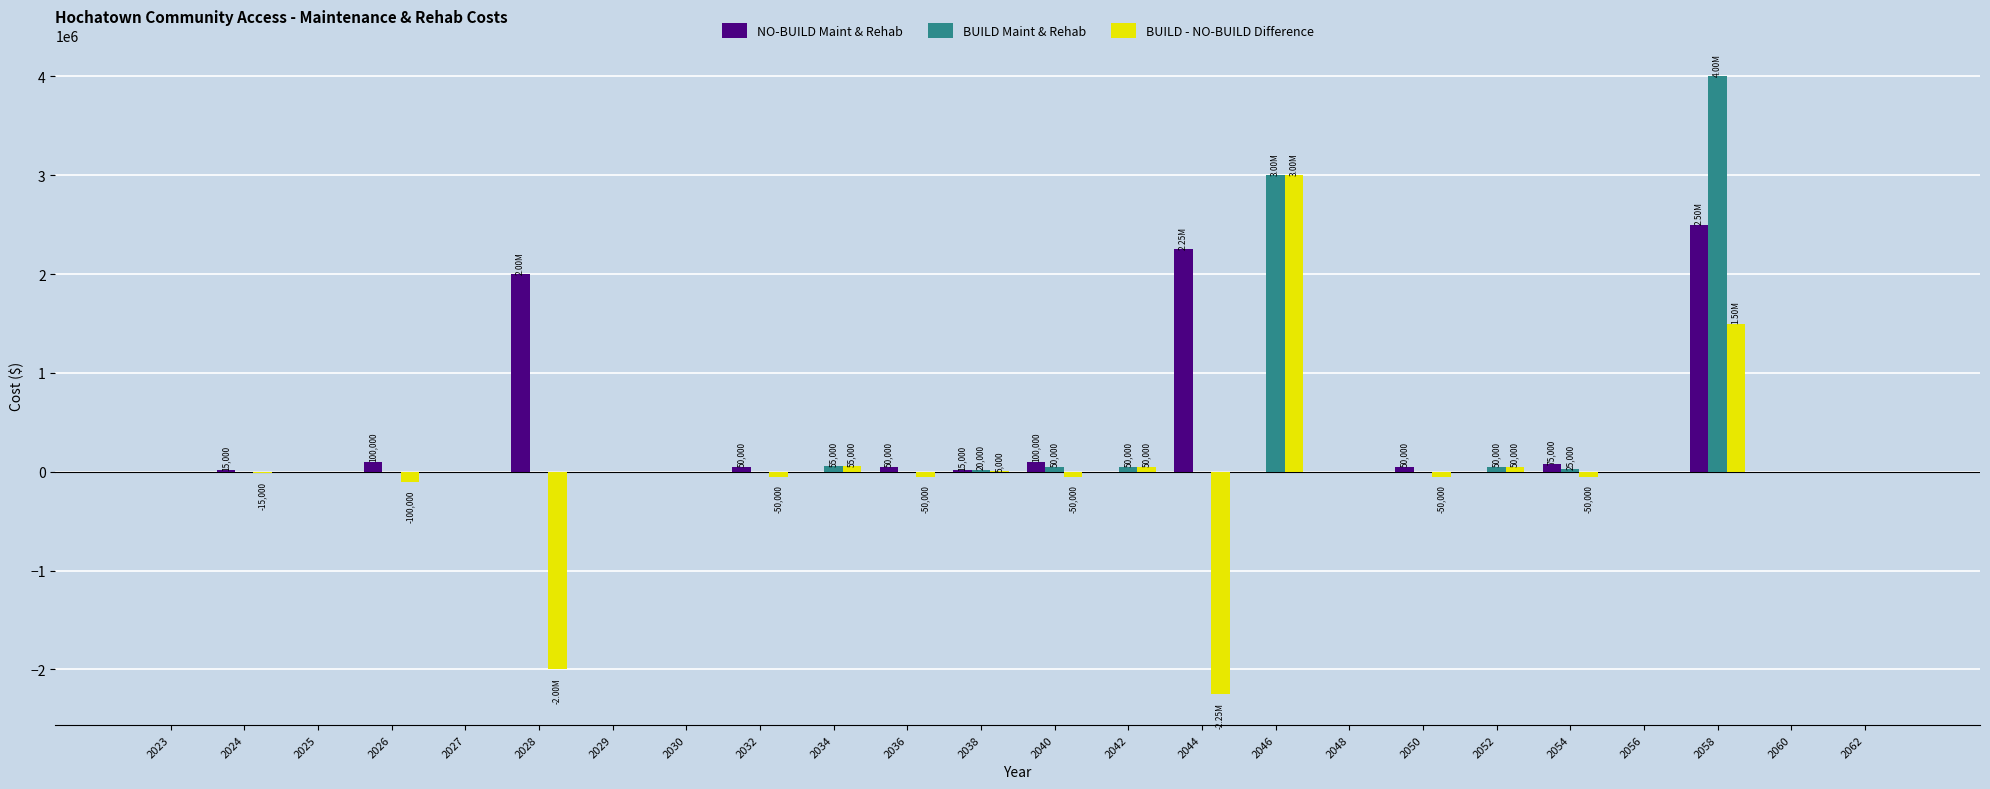

At which category is the sum across all series the highest?

2058